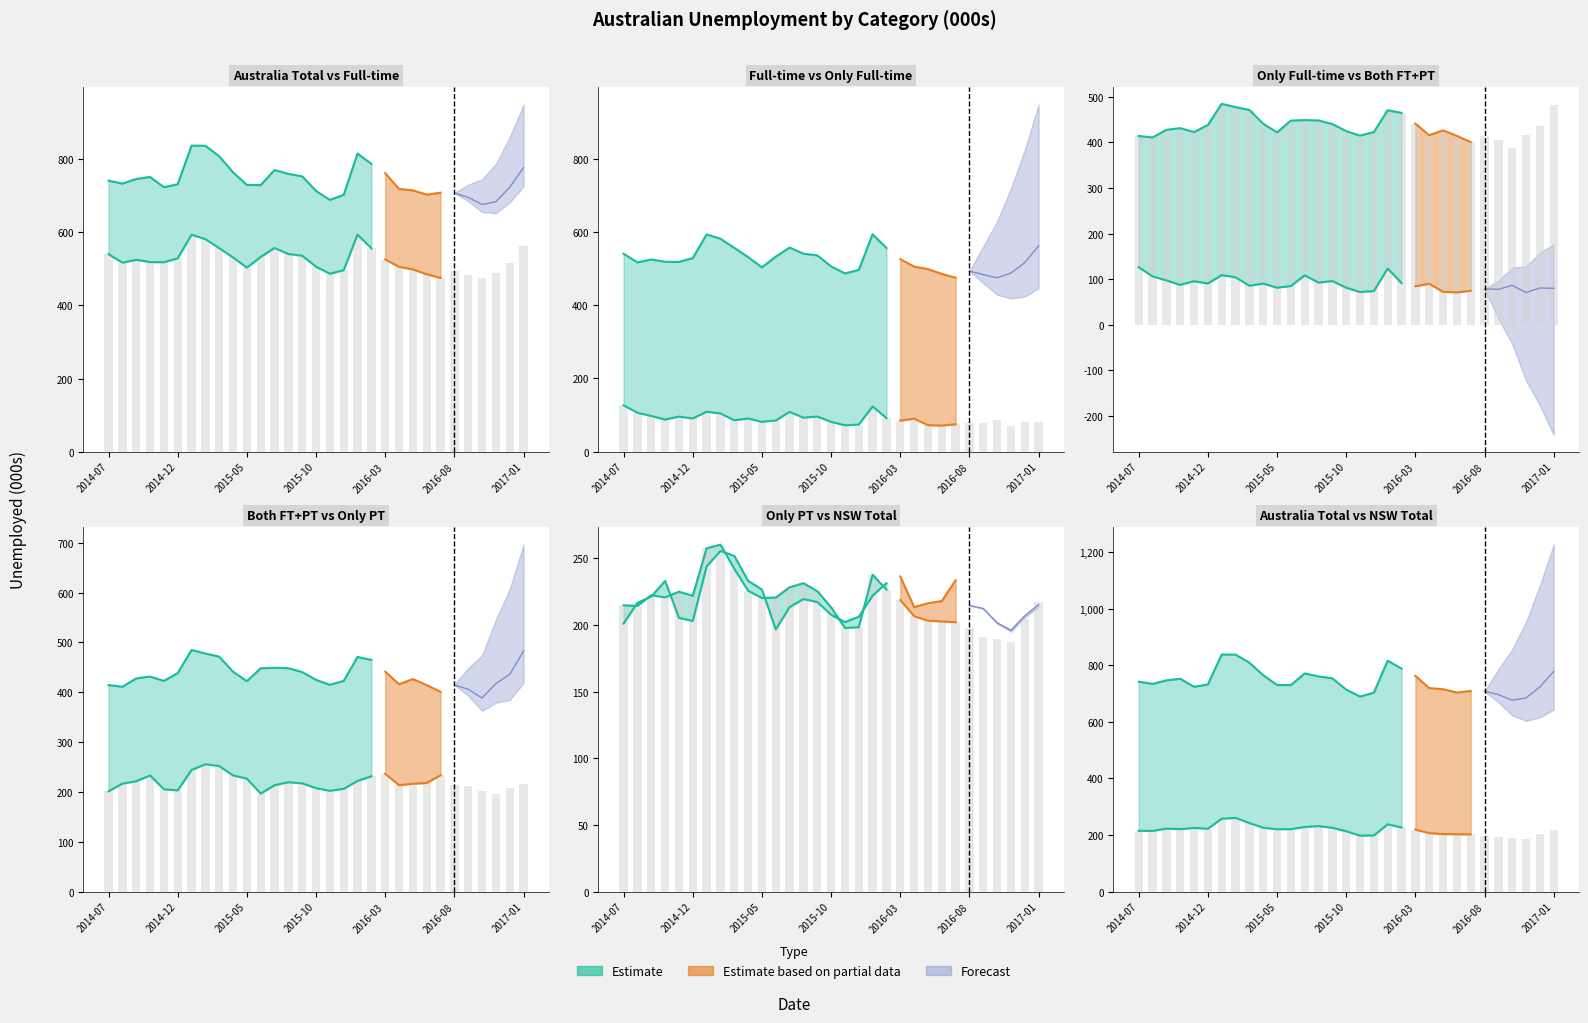

The Unemployed looked for full-time series shows 531.6 at 2015-04. True or false?

True